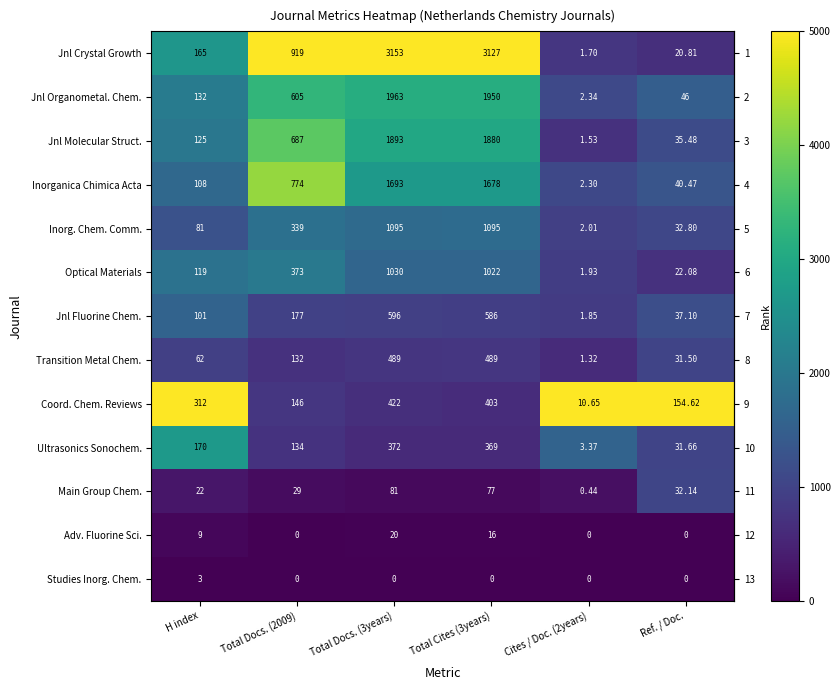

Rank the series at Total Docs. (3years) from highest to lowest value.

Jnl Crystal Growth, Jnl Organometal. Chem., Jnl Molecular Struct., Inorganica Chimica Acta, Inorg. Chem. Comm., Optical Materials, Jnl Fluorine Chem., Transition Metal Chem., Coord. Chem. Reviews, Ultrasonics Sonochem., Main Group Chem., Adv. Fluorine Sci., Studies Inorg. Chem.